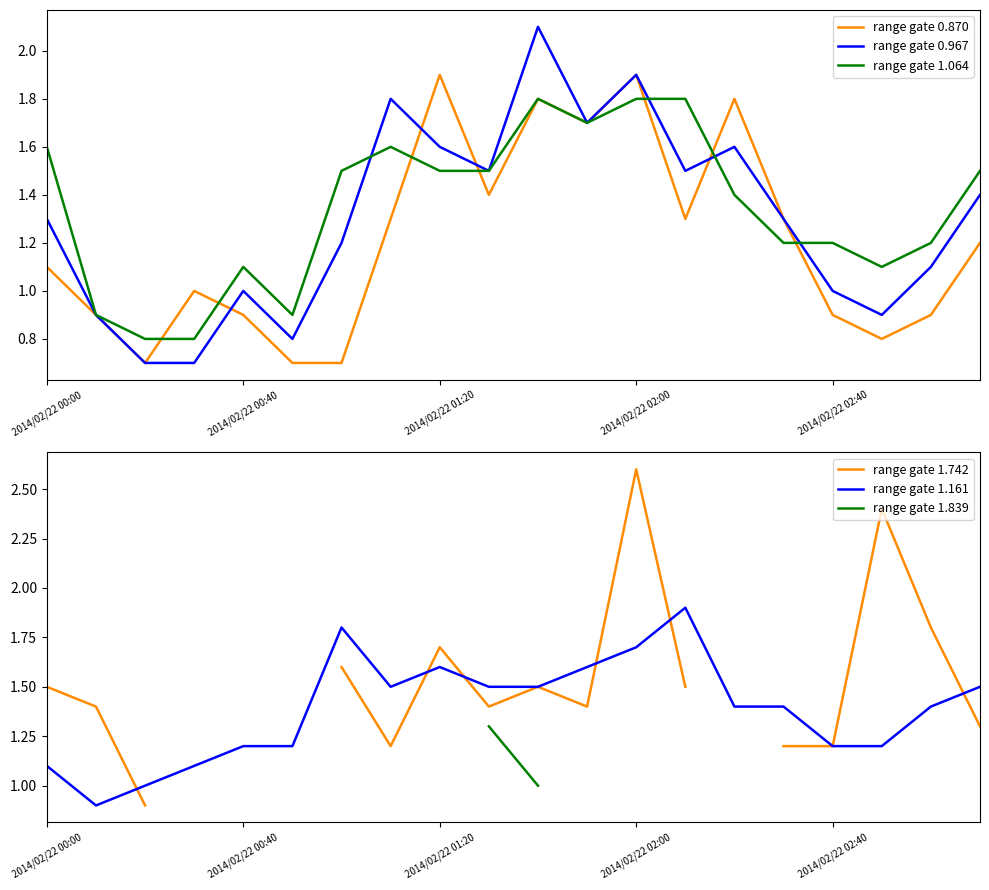

What is the maximum value for range gate 1.064?

1.8